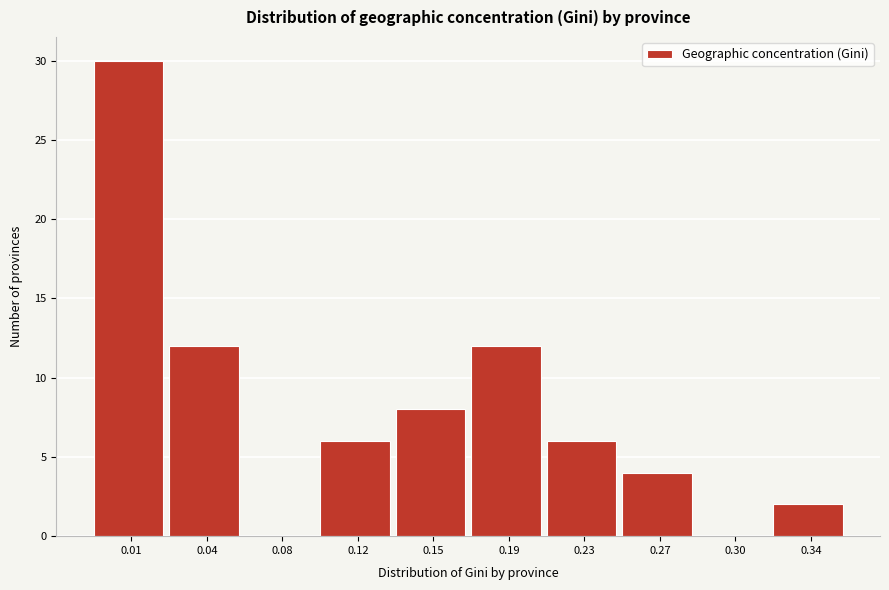

Reading right to left, what are all the values shown in this chart?

0.34=2	0.30=0	0.27=4	0.23=6	0.19=12	0.15=8	0.12=6	0.08=0	0.04=12	0.01=30